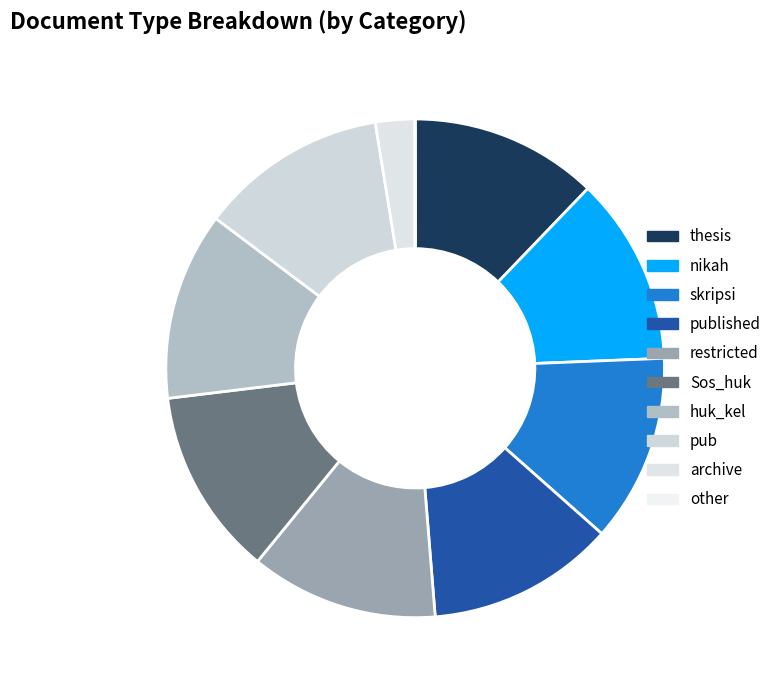

How much of the chart is everything except published?

87.8%